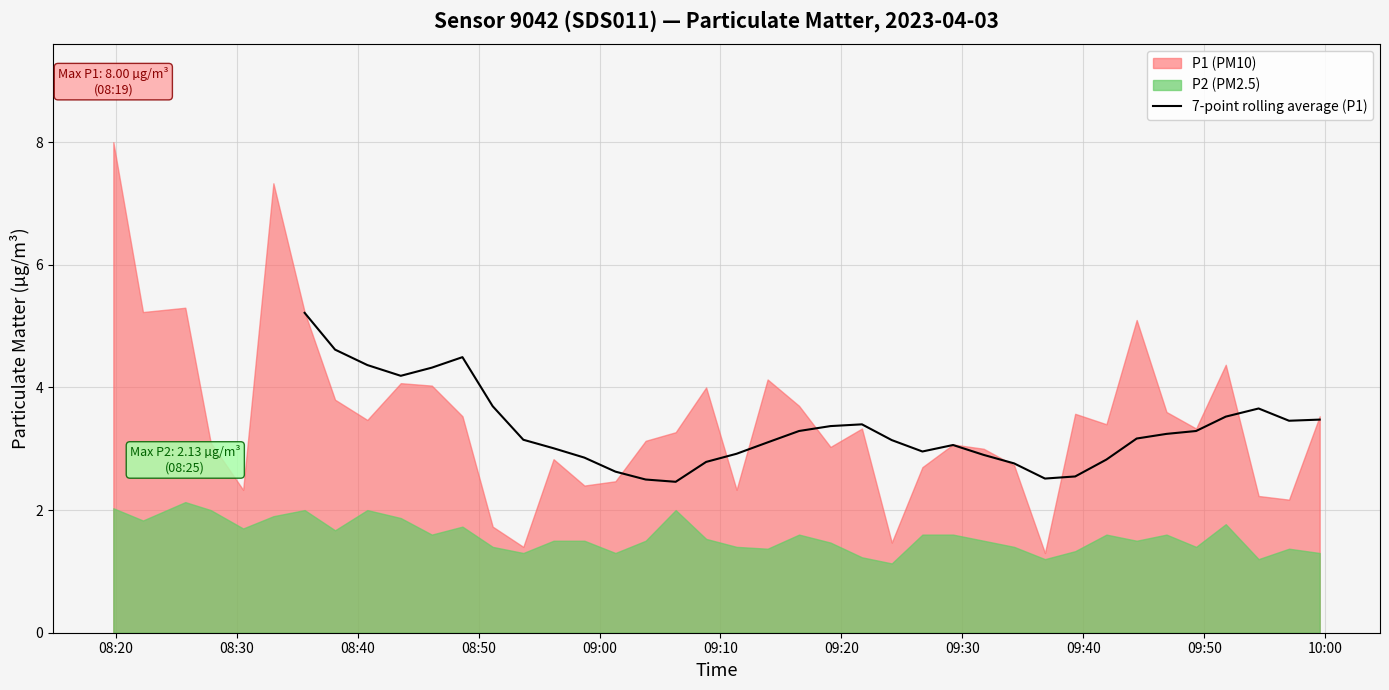

What is the minimum value for 7-point rolling average (P1)?

2.5